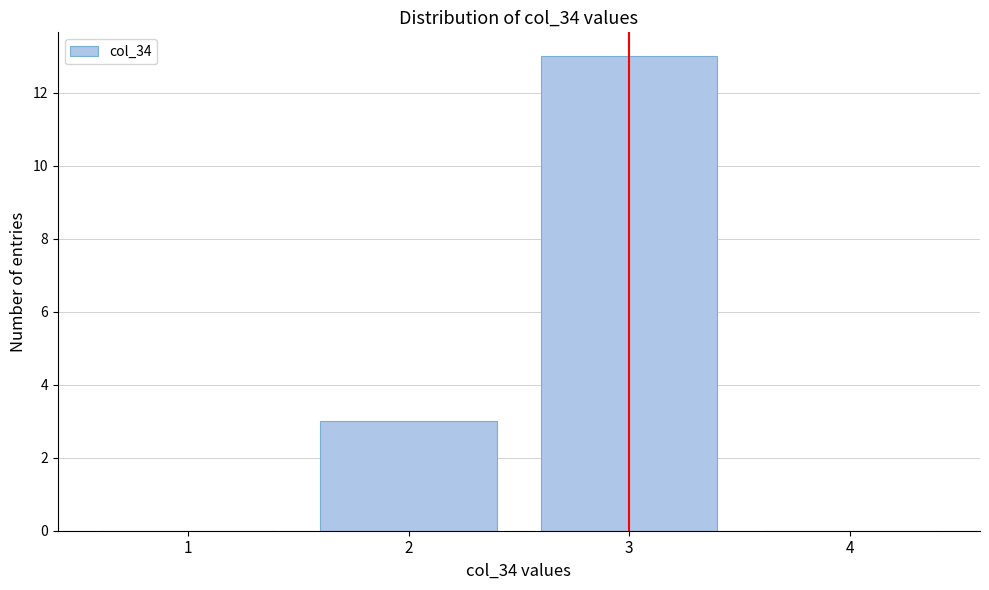

How tall is the bar that spans 2.5 to 3.5 on the x-axis? The values are not printed on the chart, so give them approximately, as read against the axis.

13